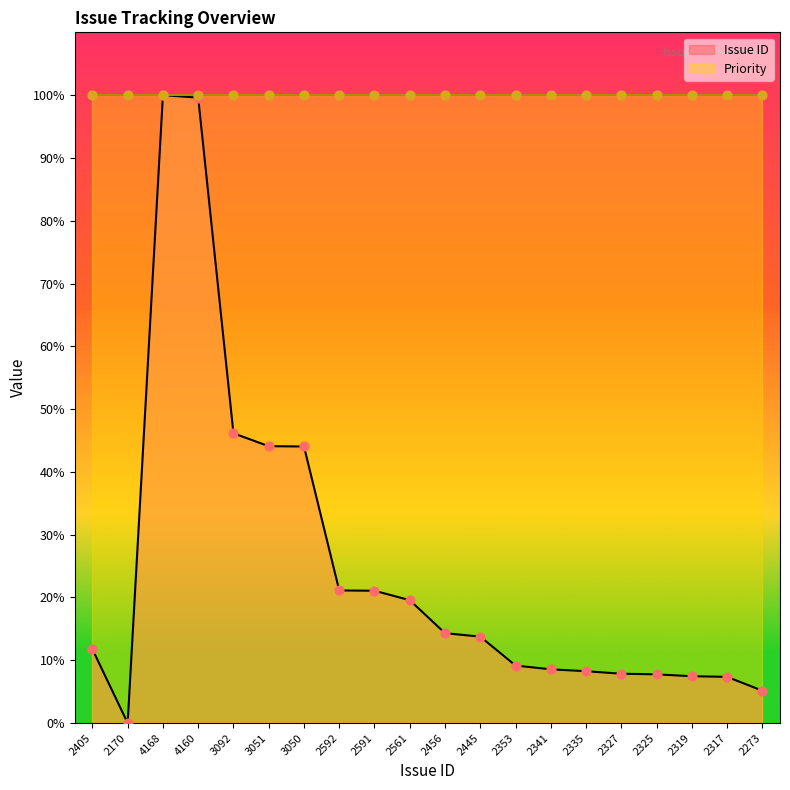

Approximately how many times larger is the value at 4160 compared to 2335?

12.1